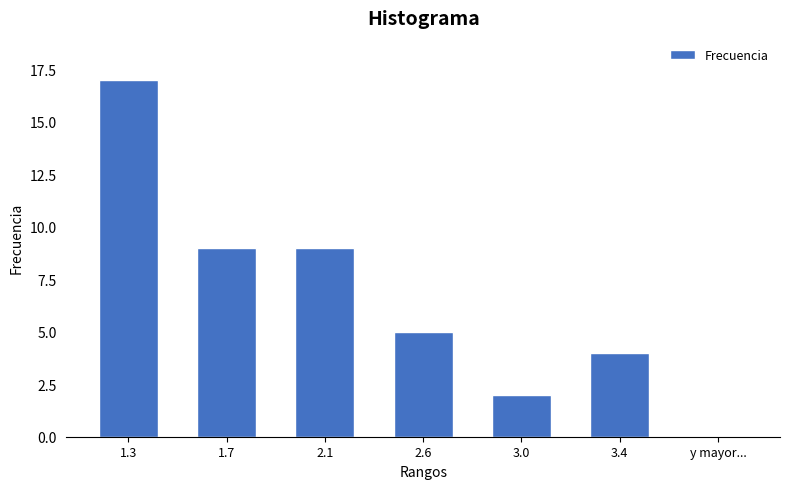

Reading left to right, list all the values displayed in this chart.

17	9	9	5	2	4